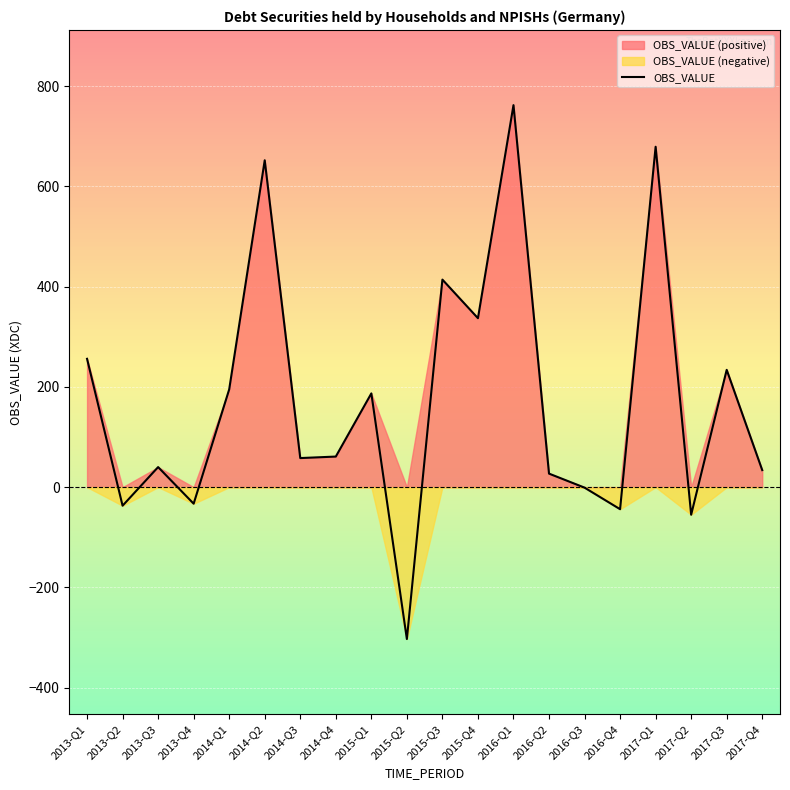

List the labels in order of value, largest first.

2016-Q1, 2017-Q1, 2014-Q2, 2015-Q3, 2015-Q4, 2013-Q1, 2017-Q3, 2014-Q1, 2015-Q1, 2014-Q4, 2014-Q3, 2013-Q3, 2017-Q4, 2016-Q2, 2016-Q3, 2013-Q4, 2013-Q2, 2016-Q4, 2017-Q2, 2015-Q2